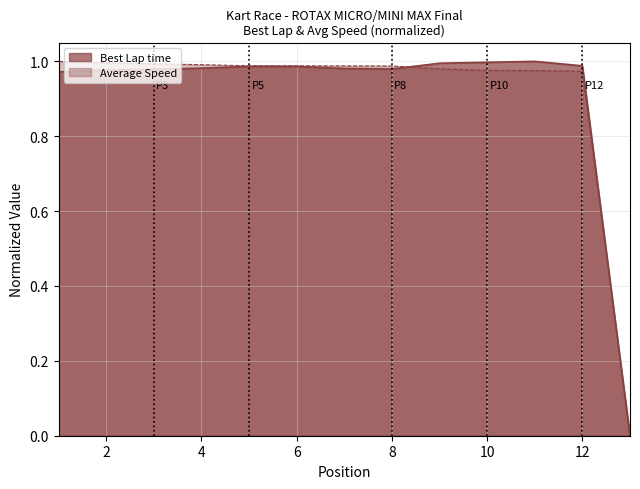

What is the value of the Best Lap time point at the 2nd from the left?

1.0